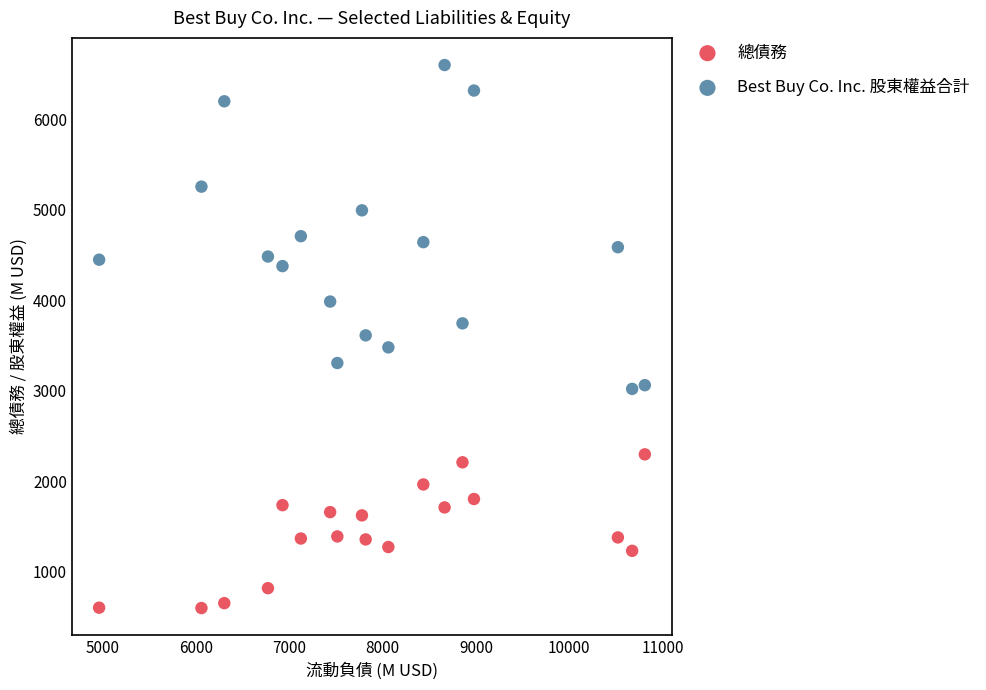

Which series contains the highest Y value?

Best Buy Co. Inc. 股東權益合計